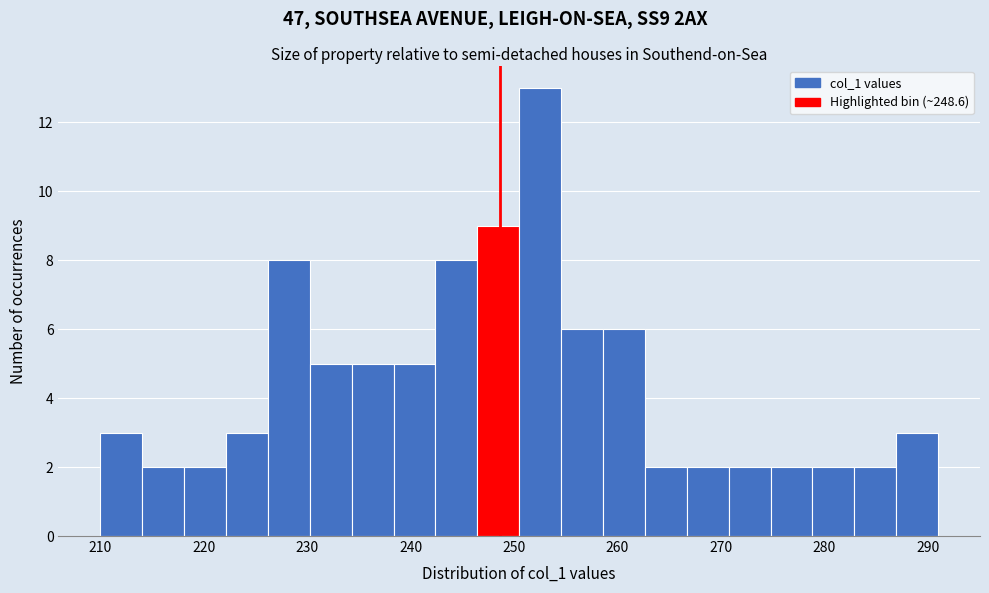

Reading left to right, list every bar in this chart as the range it spans on the x-axis followed by its height. Neither the bar edges nor the heights are printed on the chart, so give them approximately, as read against the axes.

210 to 214: 3
214 to 218: 2
218 to 222: 2
222 to 226: 3
226 to 230: 8
230 to 234: 5
234 to 238: 5
238 to 242: 5
242 to 246: 8
246 to 251: 9
251 to 255: 13
255 to 259: 6
259 to 263: 6
263 to 267: 2
267 to 271: 2
271 to 275: 2
275 to 279: 2
279 to 283: 2
283 to 287: 2
287 to 291: 3